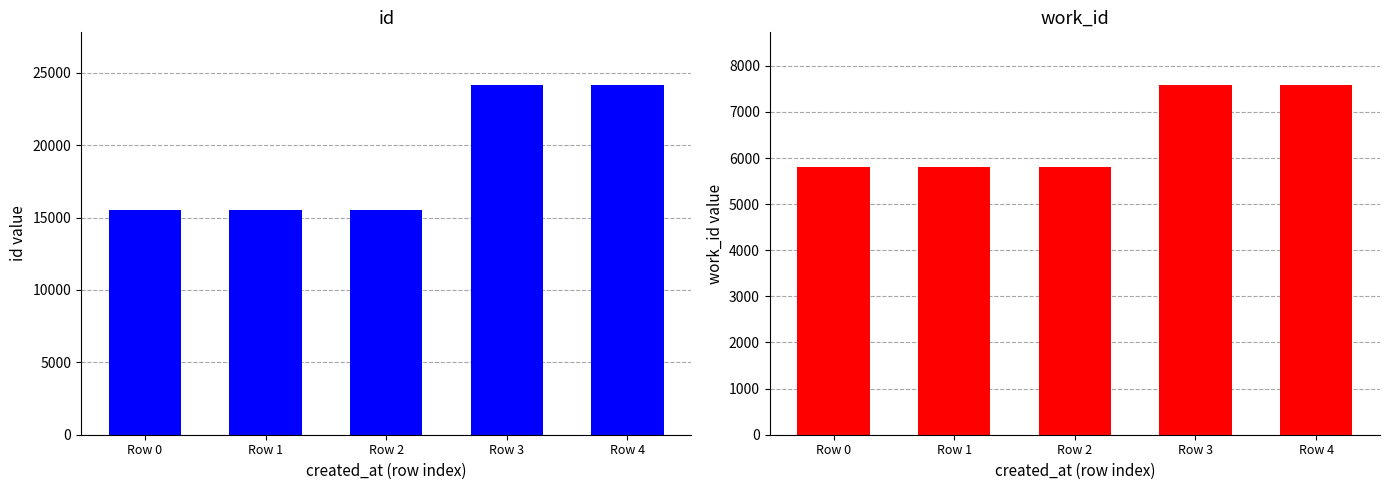

List the series in order of their overall mean, highest first.

id, work_id